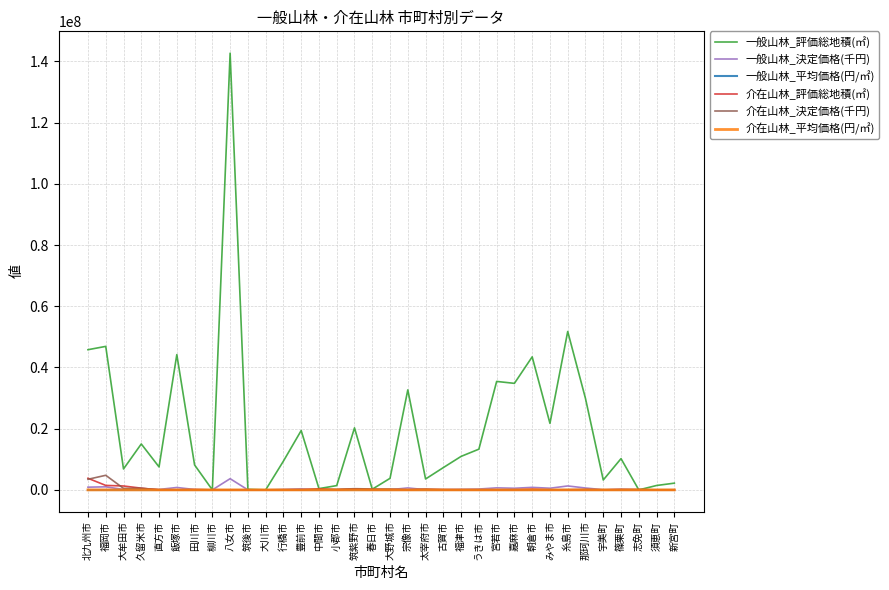

Between 宗像市 and 宇美町, which series saw the biggest shift?

一般山林_評価総地積(㎡)